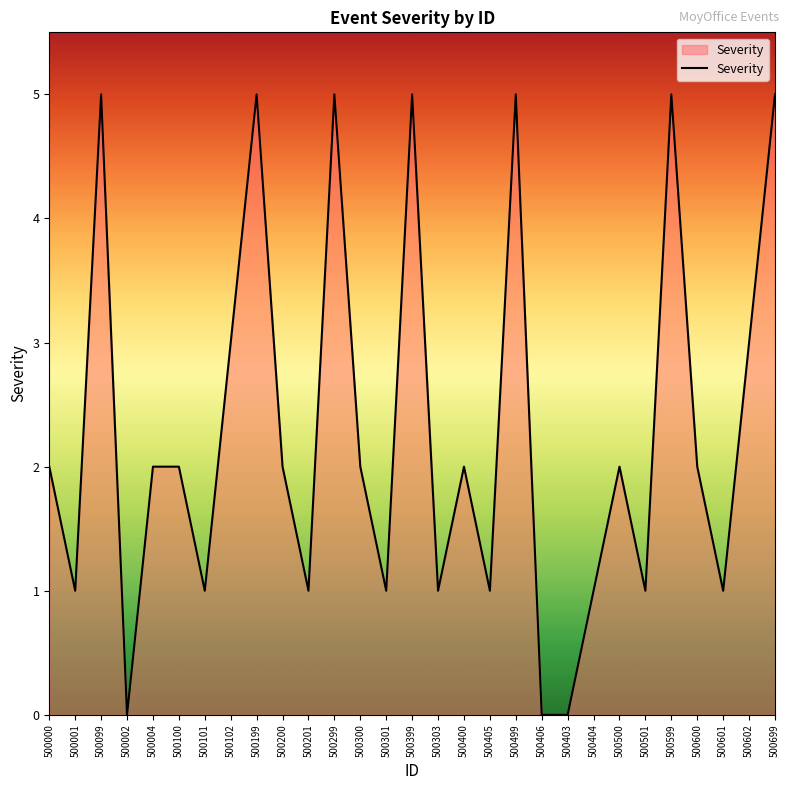

What position from the right is 500303?

14